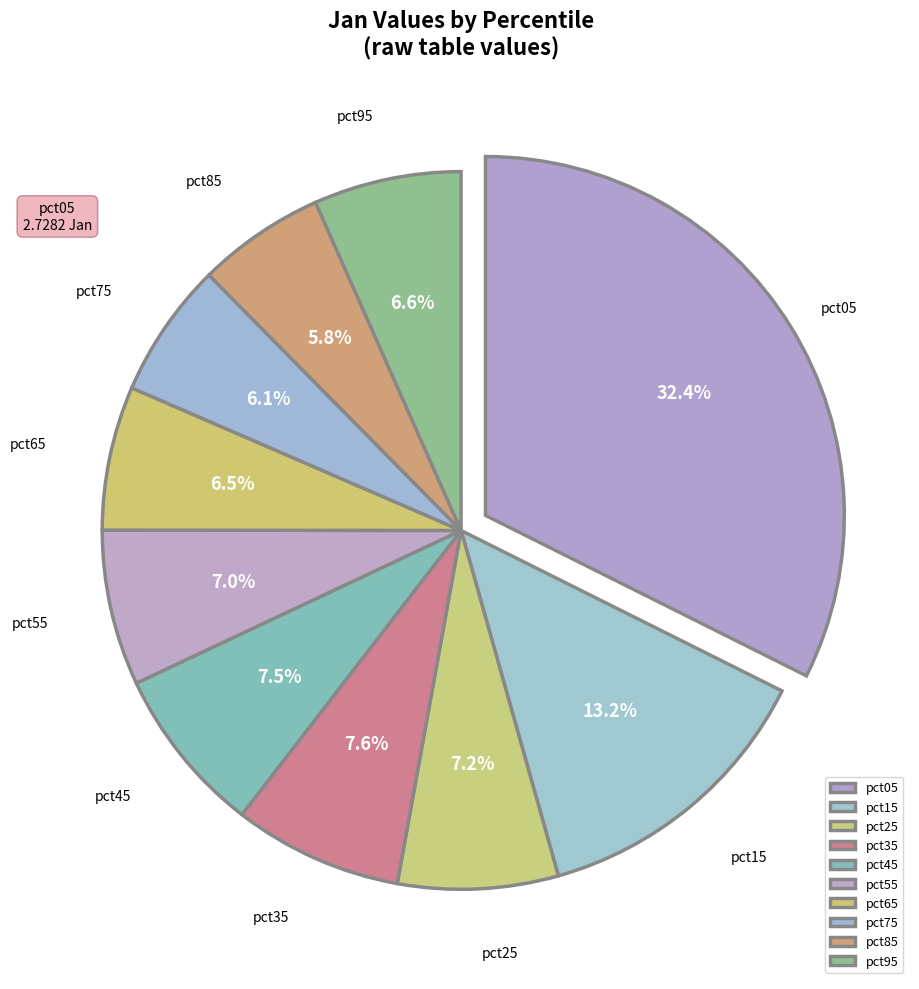

Which category has the biggest portion of the pie?

pct05